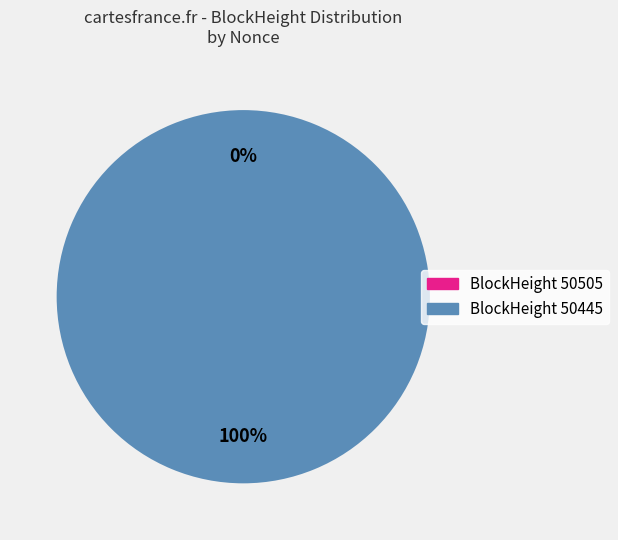

Between 50445 and 50505, which is larger?

50445